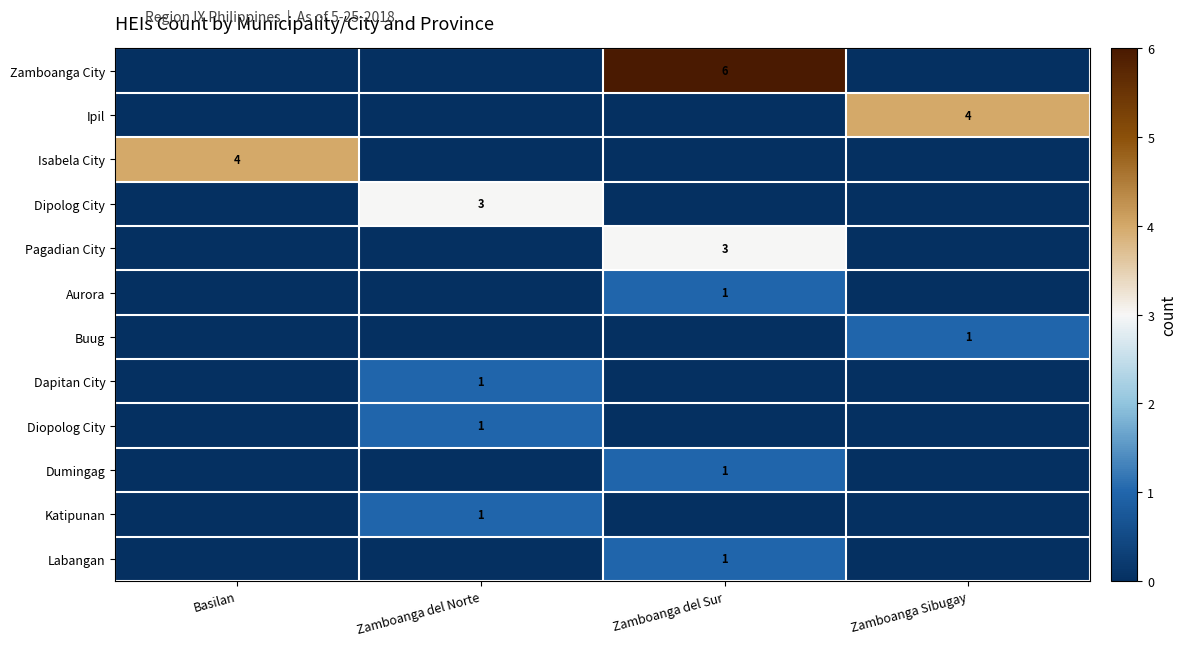

What is the difference between the maximum and minimum values in the Buug series?

1